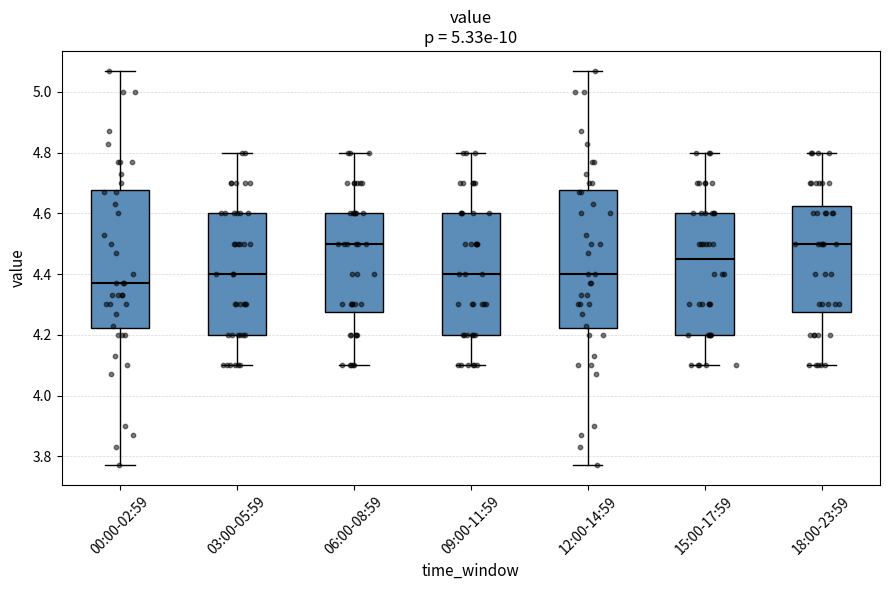

Which box has the lowest median line?

00:00-02:59